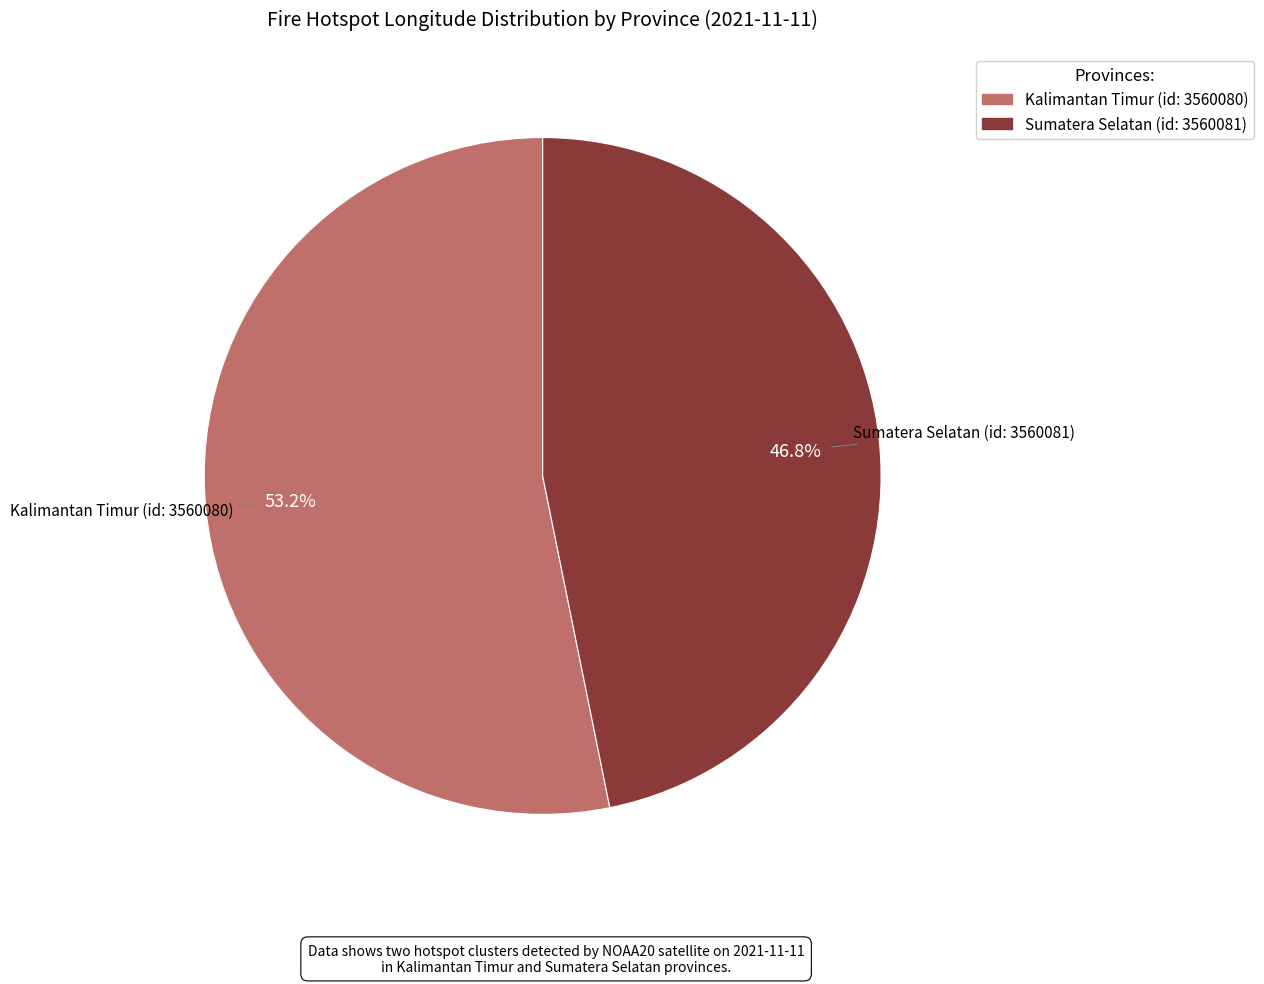

Count the number of slices in the pie.

2